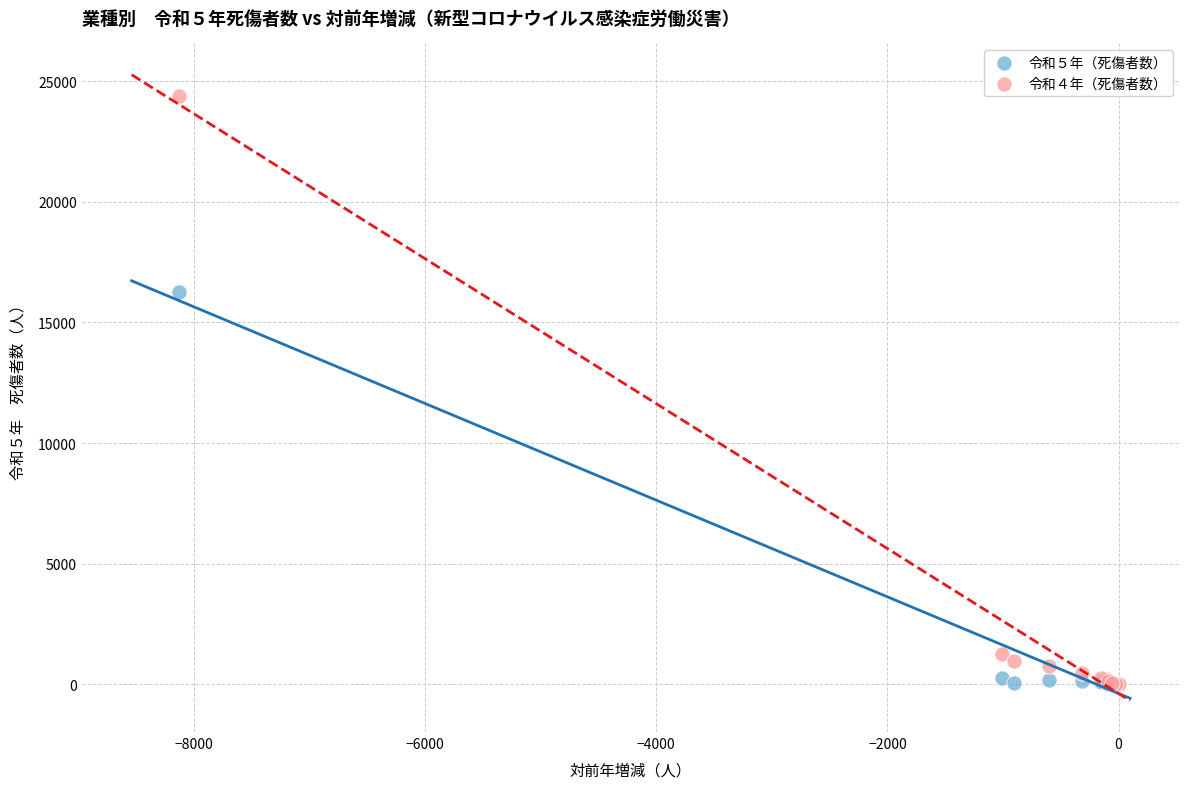

Which series has the widest spread of Y values?

令和４年（死傷者数）